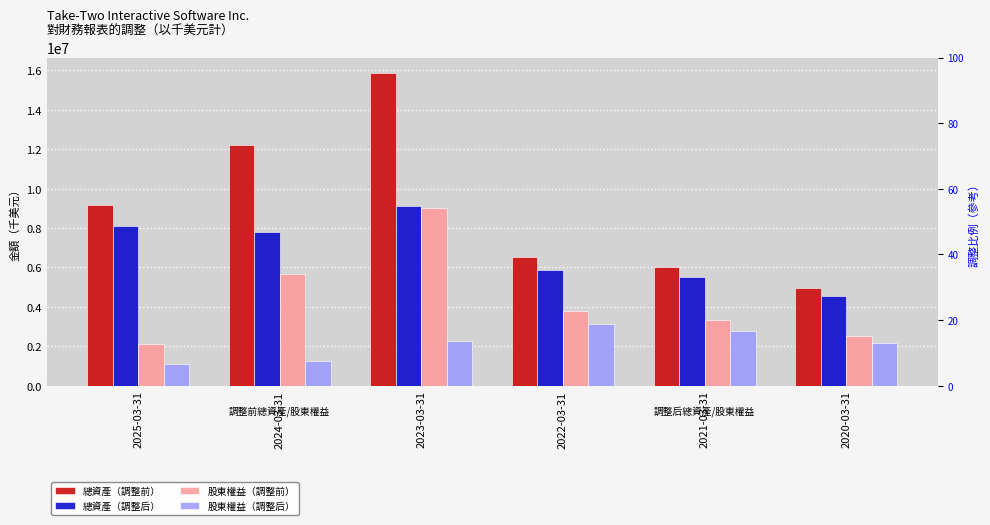

The value of 總資產（調整前） at 2025-03-31 is 9180700. True or false?

True